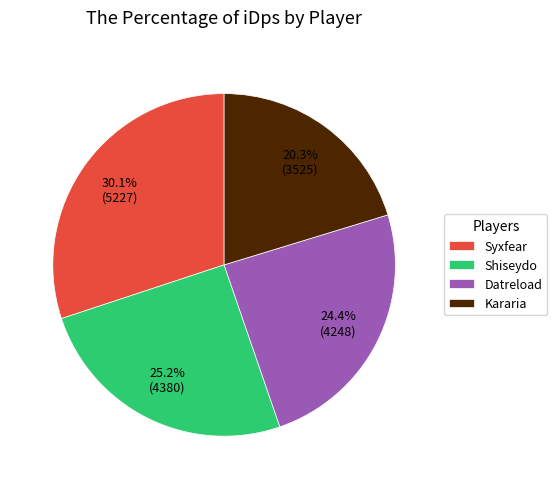

Is Kararia the majority of the pie?

No